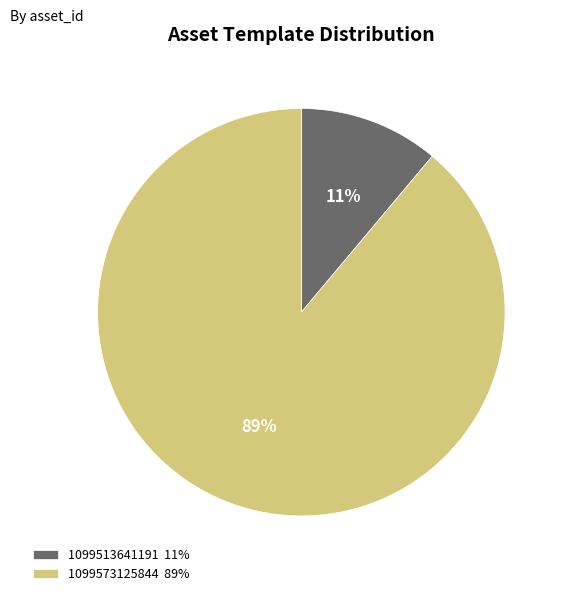

What is the majority slice?

1099573125844